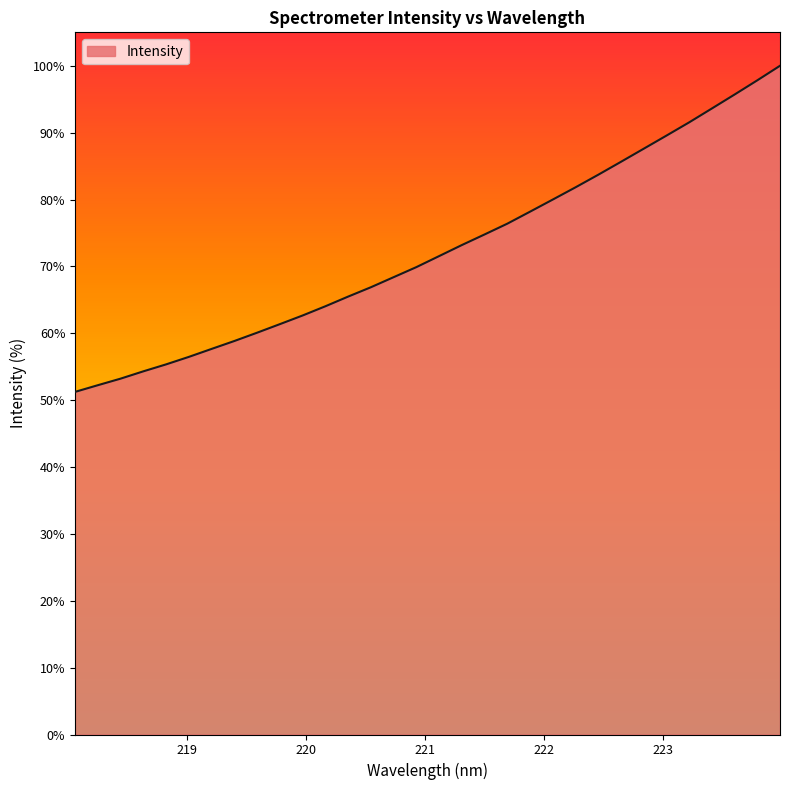

What is the maximum value shown in the chart?

100.0